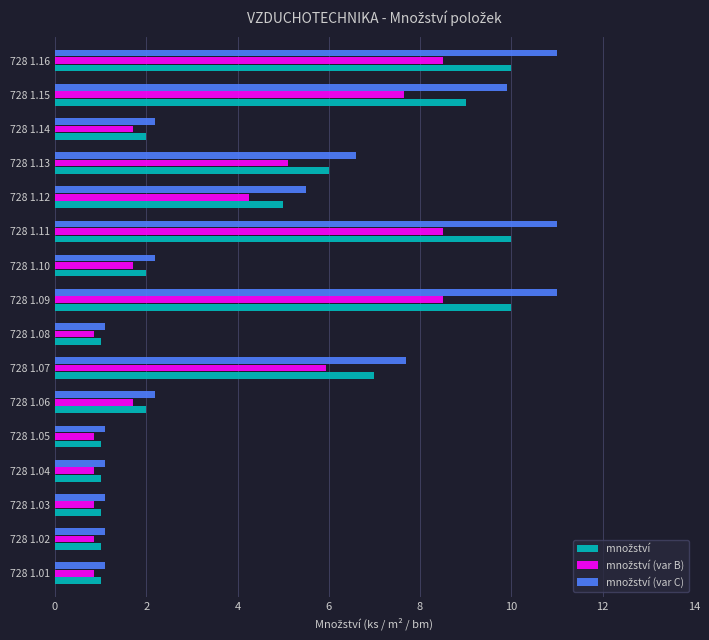

What is the spread (max minus min) of values at 728 1.11?

2.5